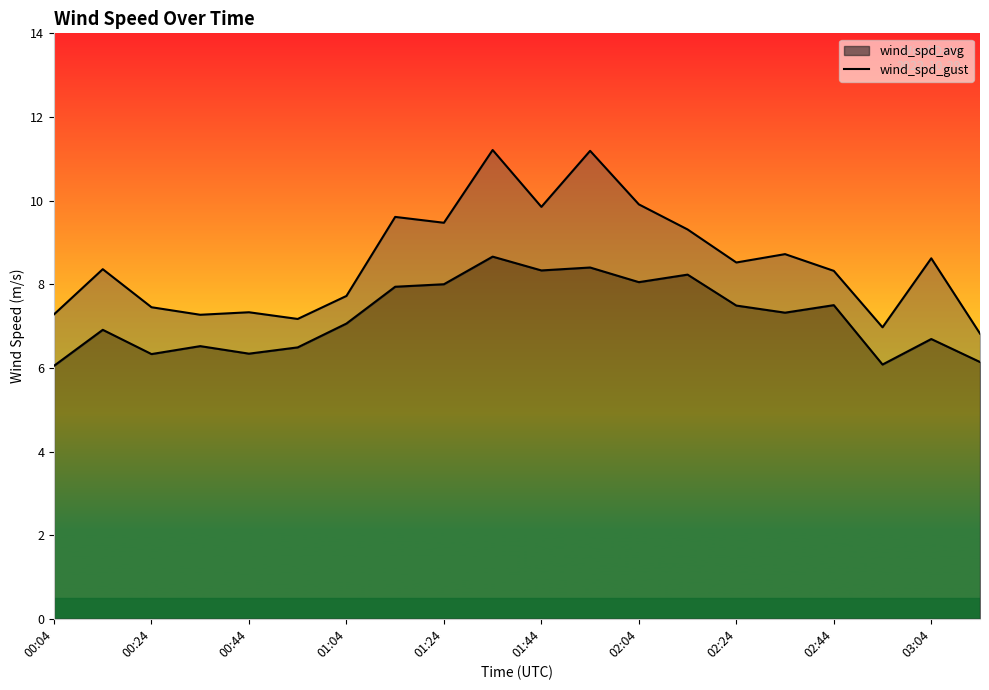

What is the difference between the highest and lowest values at 00:44?

1.0